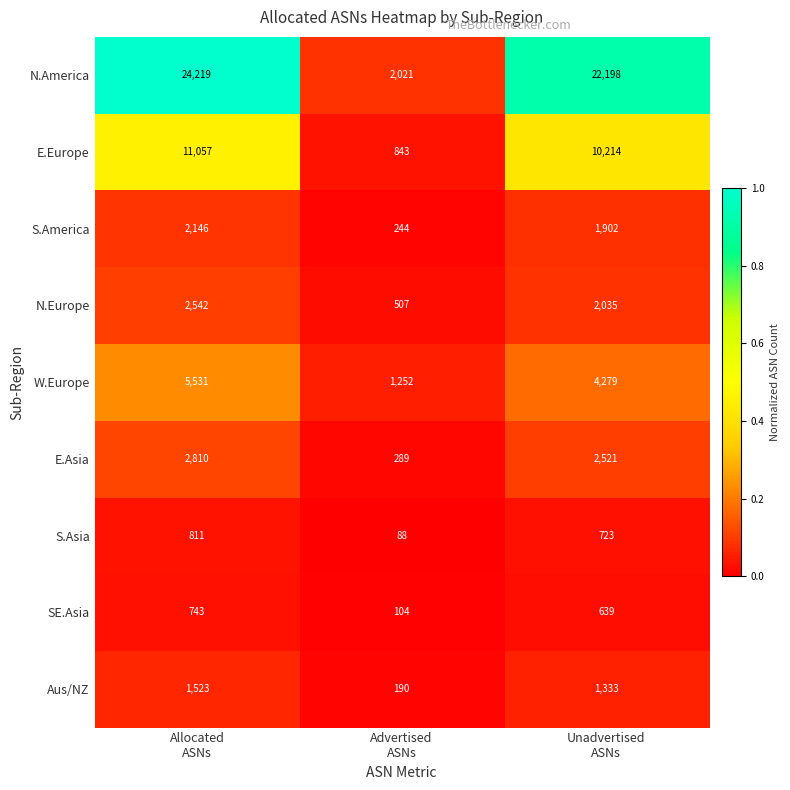

Reading left to right, transcribe all the data shown in this chart.

N.America: 24219	2021	22198
E.Europe: 11057	843	10214
S.America: 2146	244	1902
N.Europe: 2542	507	2035
W.Europe: 5531	1252	4279
E.Asia: 2810	289	2521
S.Asia: 811	88	723
SE.Asia: 743	104	639
Aus/NZ: 1523	190	1333